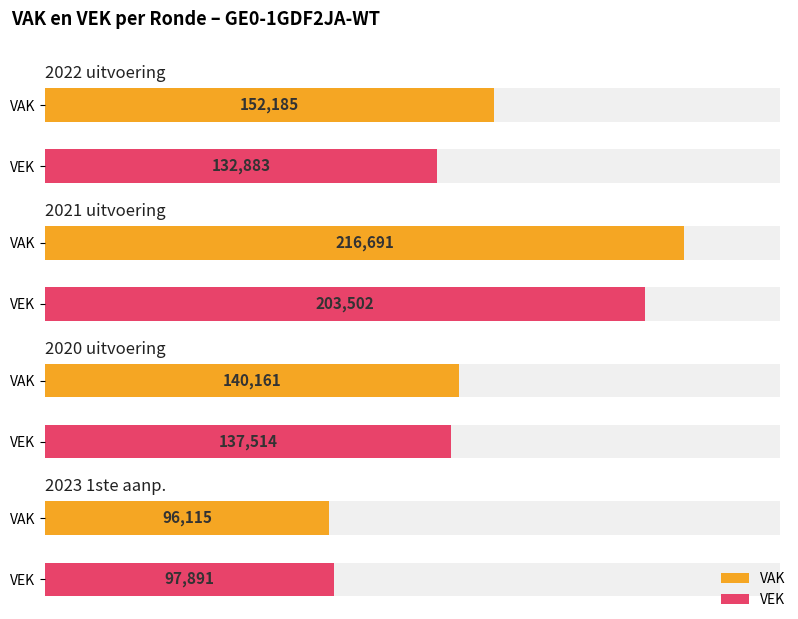

Where is VEK nearest to the value 136041?

2020 uitvoering